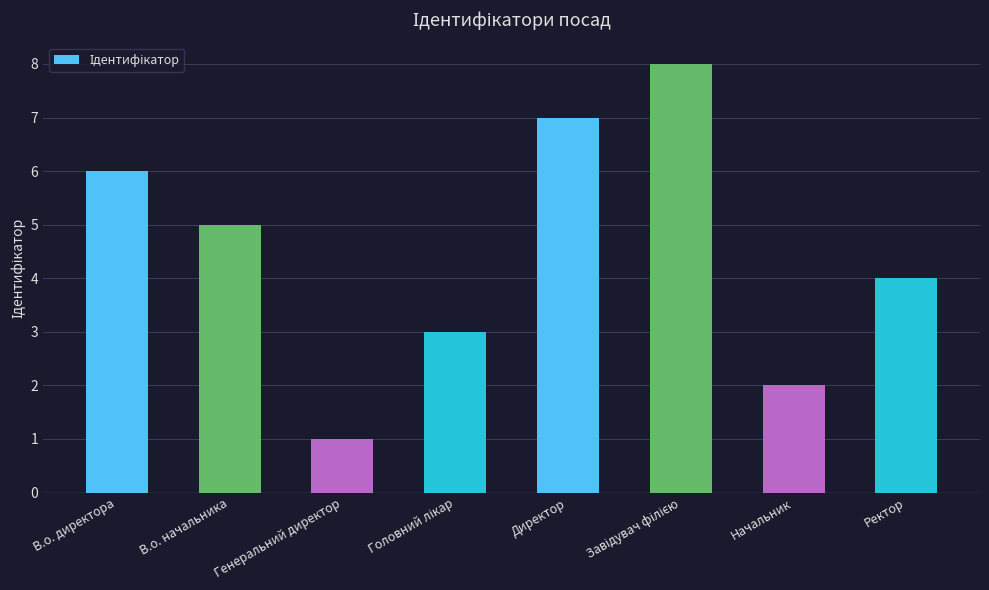

The value at Начальник is 2. True or false?

True